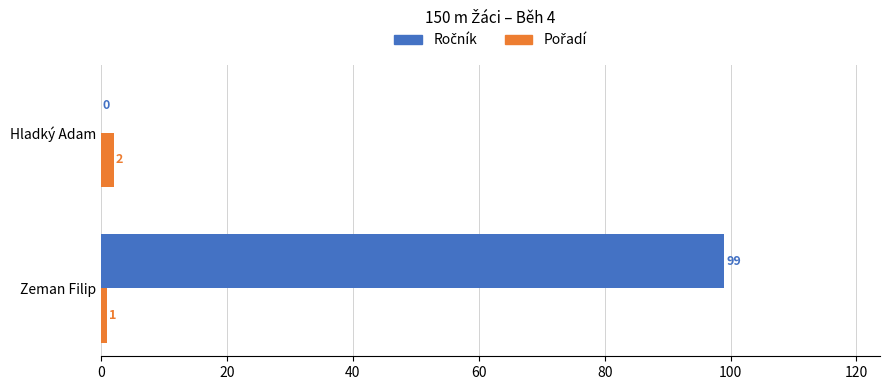

What is the total value across all series at Zeman Filip?

100